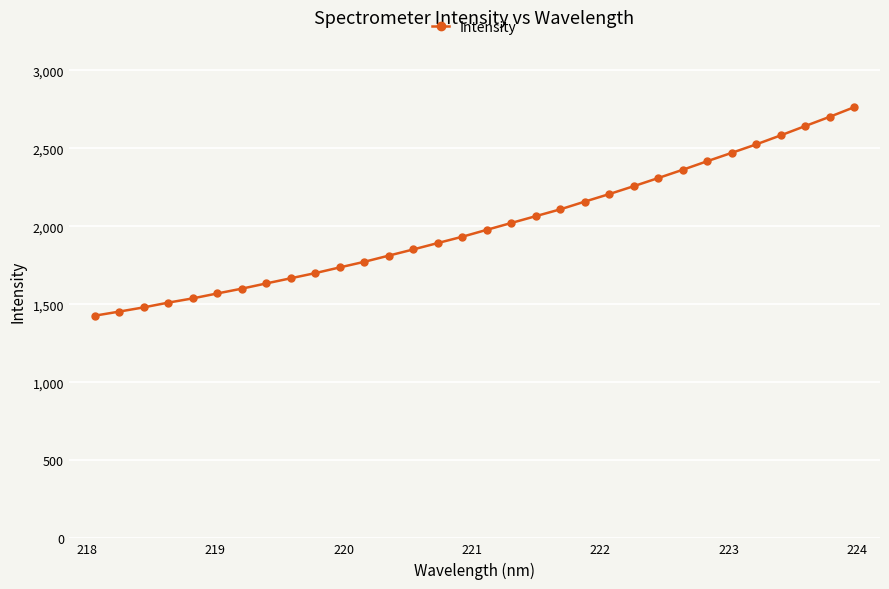

What is the value of the 13th point from the left?

1812.7